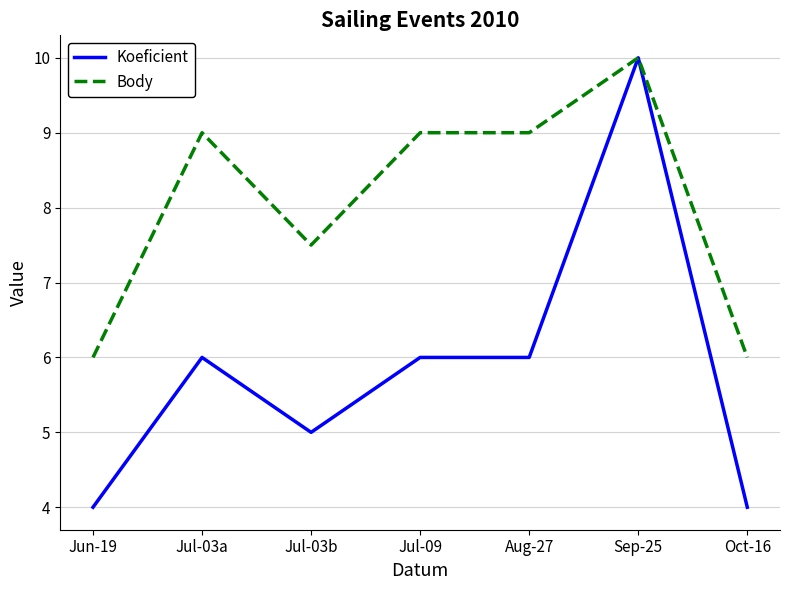

Is the value of Koeficient at Jul-03b greater than the value of Body at Aug-27?

No